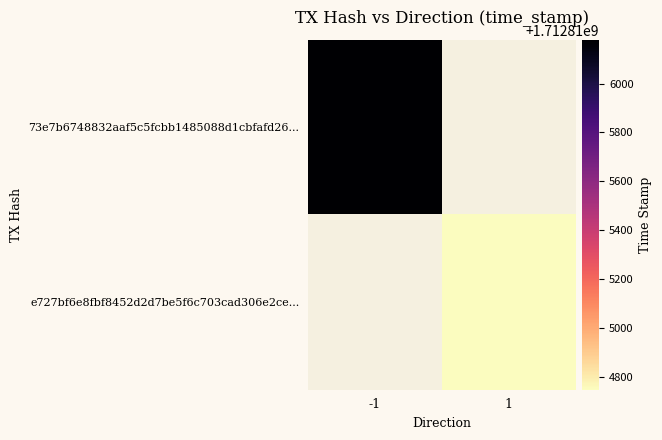

Is it true that 73e7b6748832aaf5c5fcbb1485088d1cbfafd26 equals -1 at direction?

True